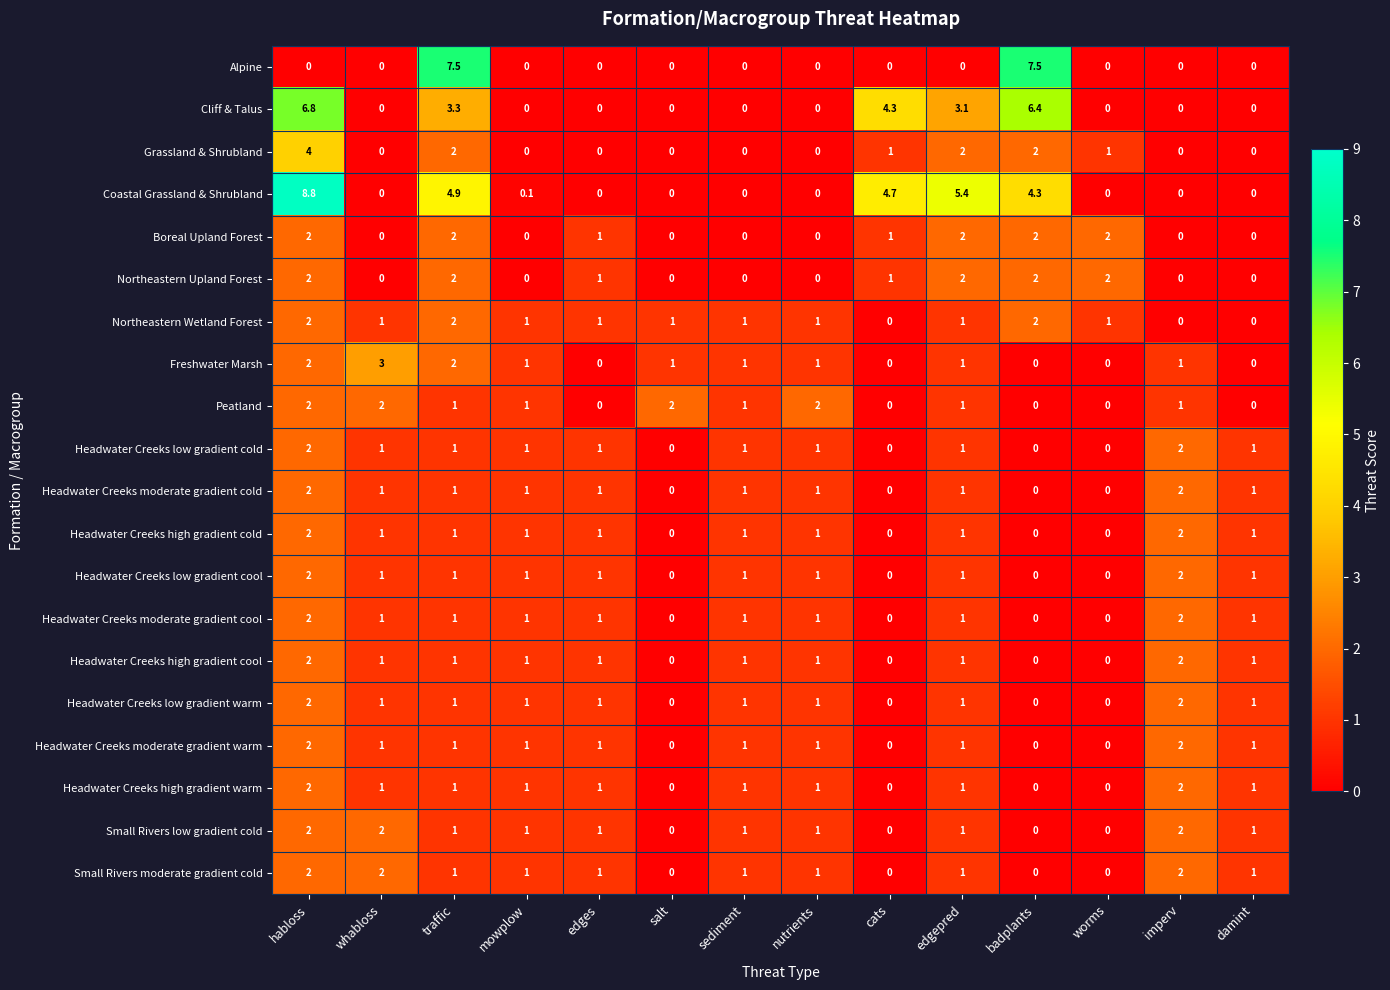

Between mowplow and cats, which series saw the biggest shift?

Coastal Grassland & Shrubland